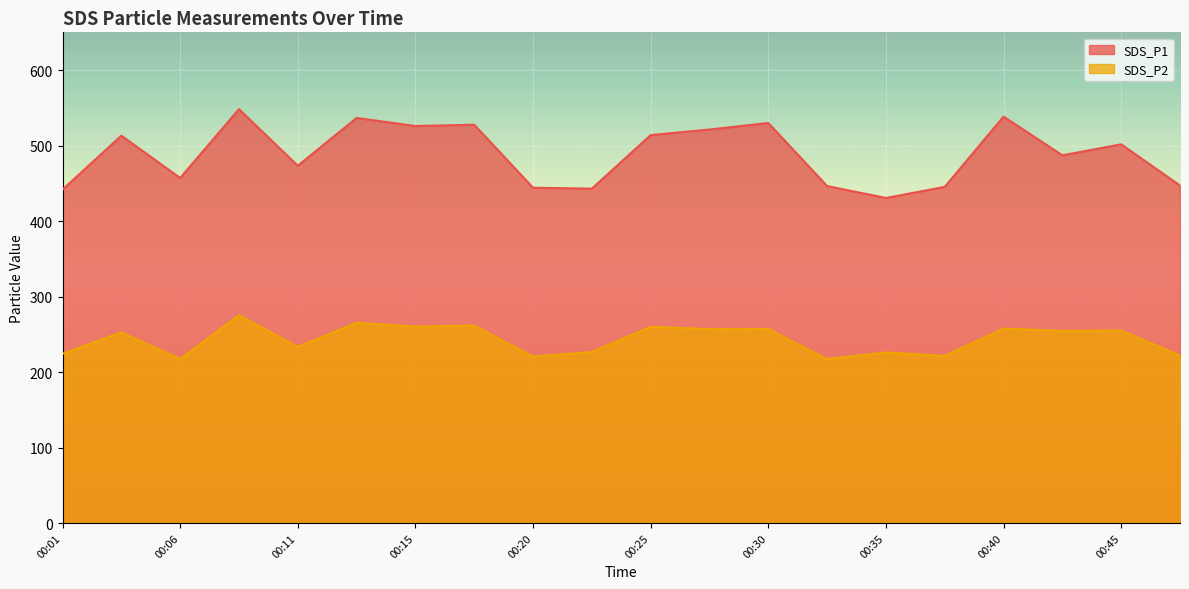

True or false: SDS_P1 and SDS_P2 intersect in this chart.

False